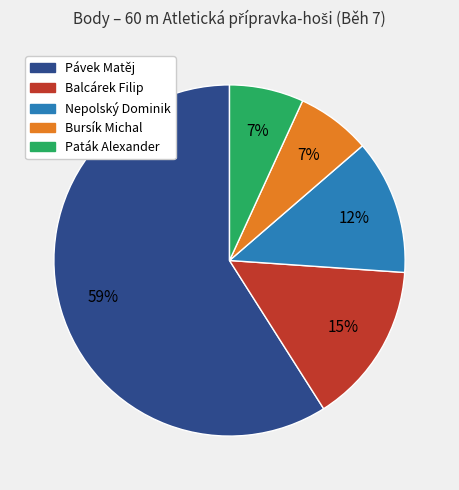

Does any single category account for the majority?

Yes